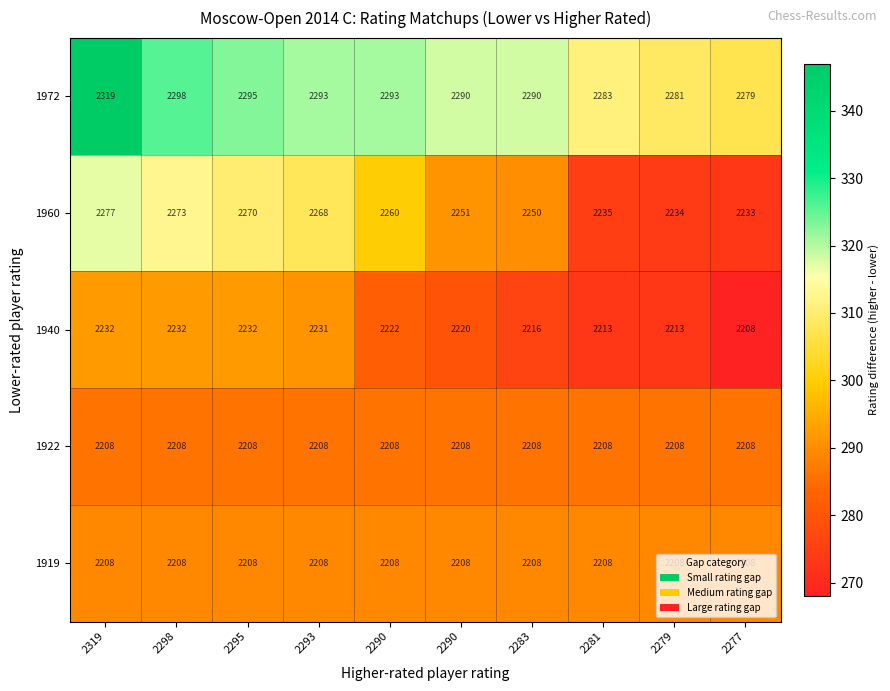

Count the number of categories in the chart.

10